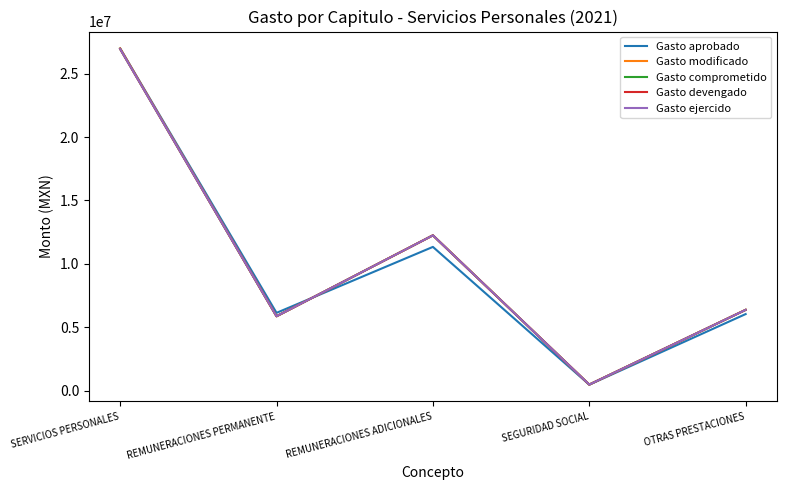

At which category is the sum across all series the highest?

SERVICIOS PERSONALES